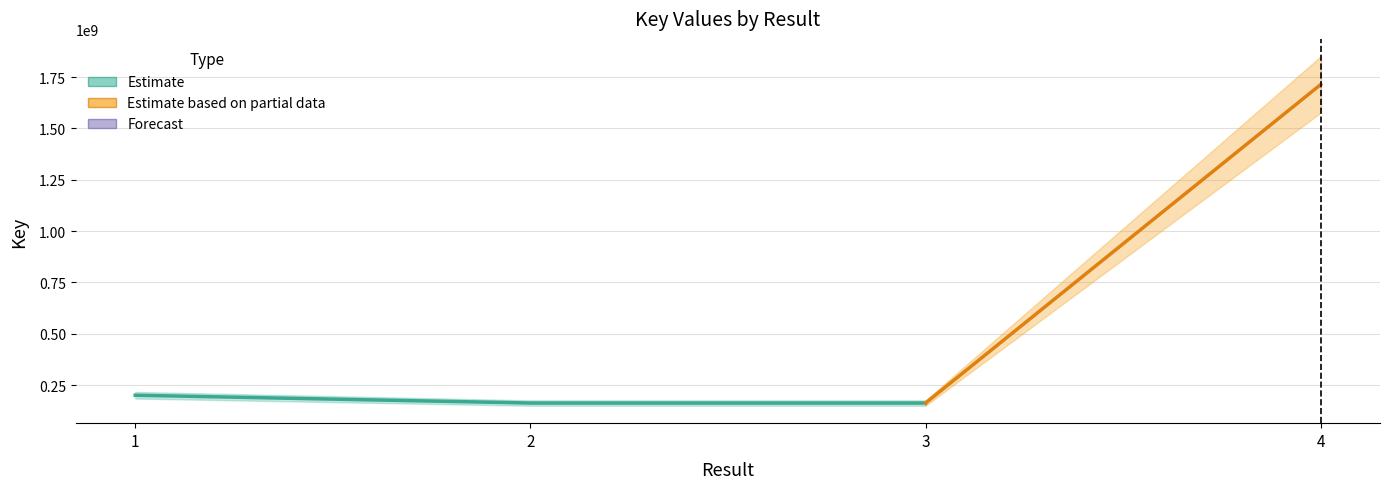

How many values are below 200570233?

2